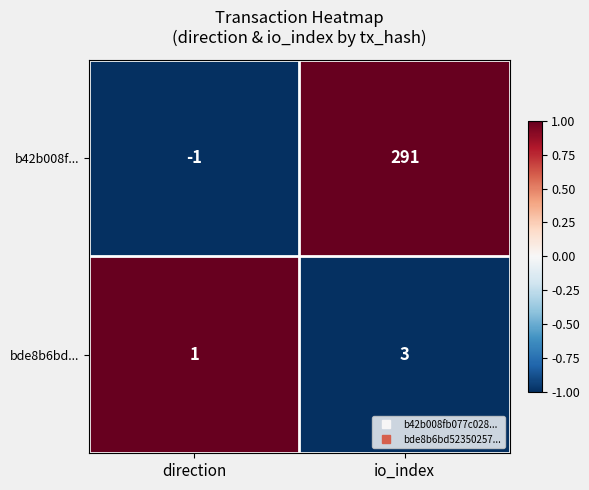

The value of b42b008f... at io_index is 509. True or false?

False